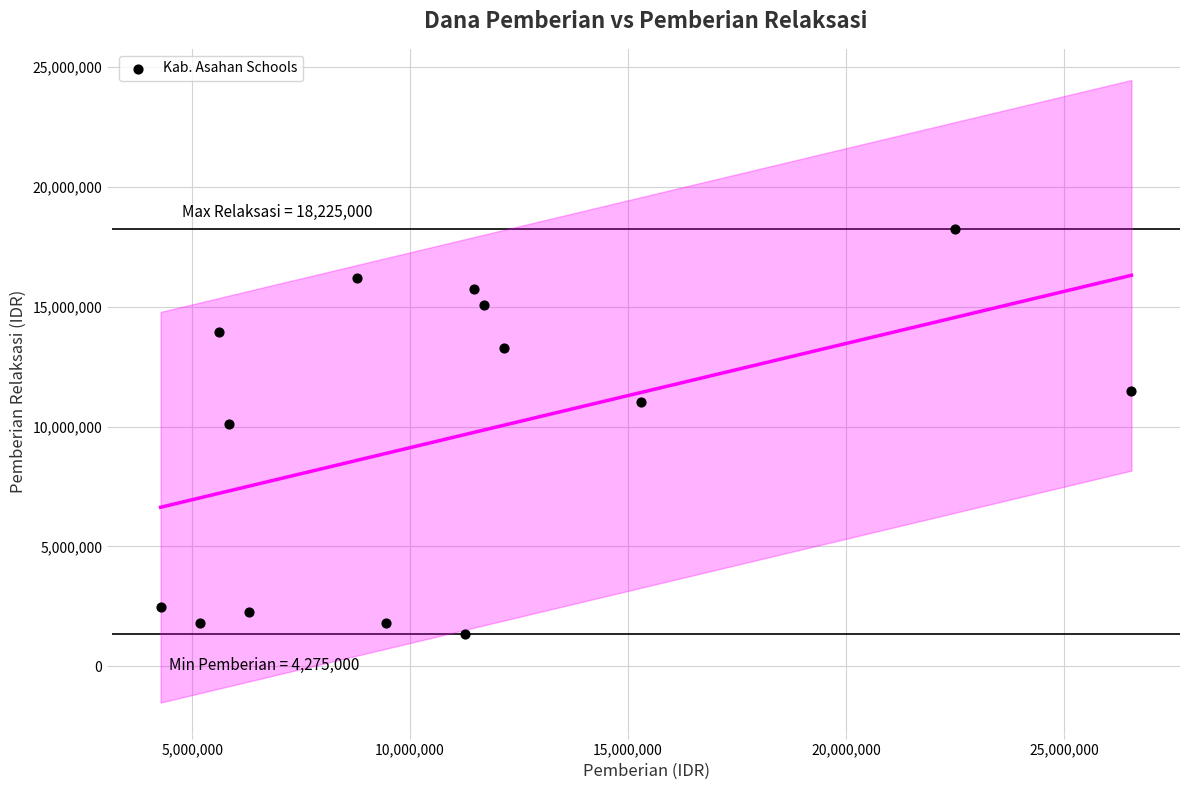

What Y value in the scatter plot is closest to 9787500?

10125000